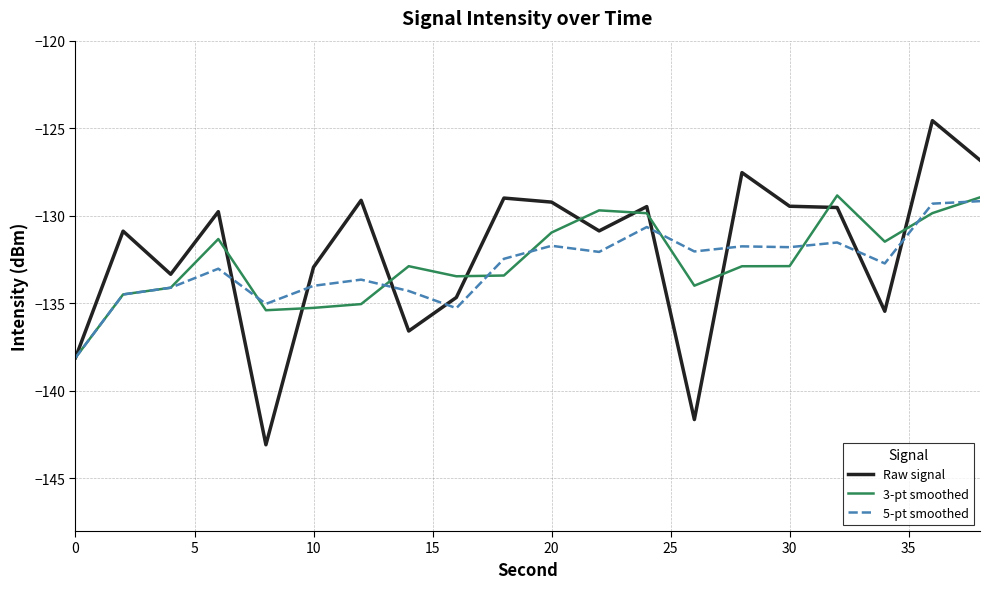

How many distinct data groups are displayed?

3